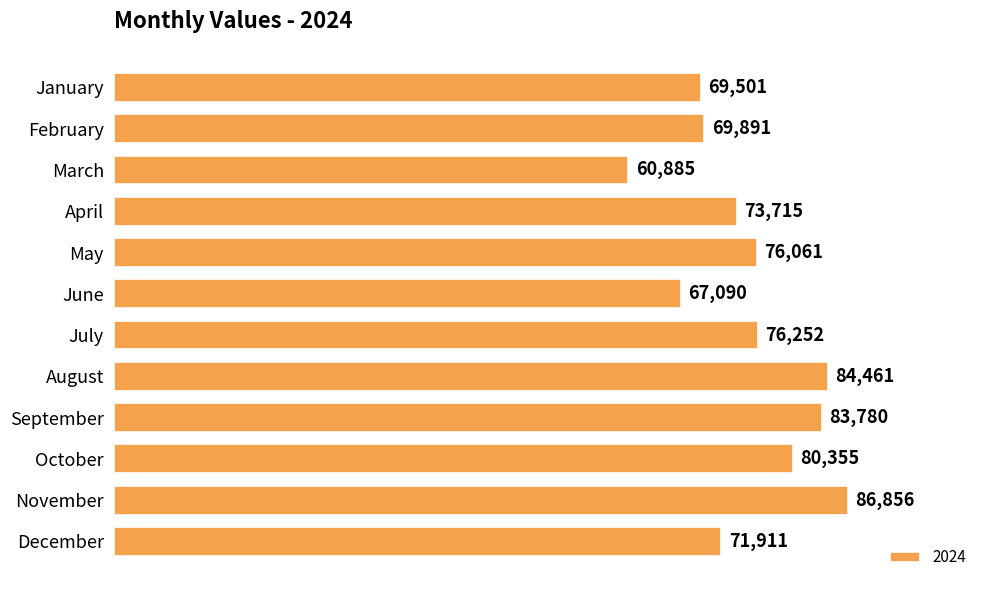

What is the change in value from February to March?

-9006